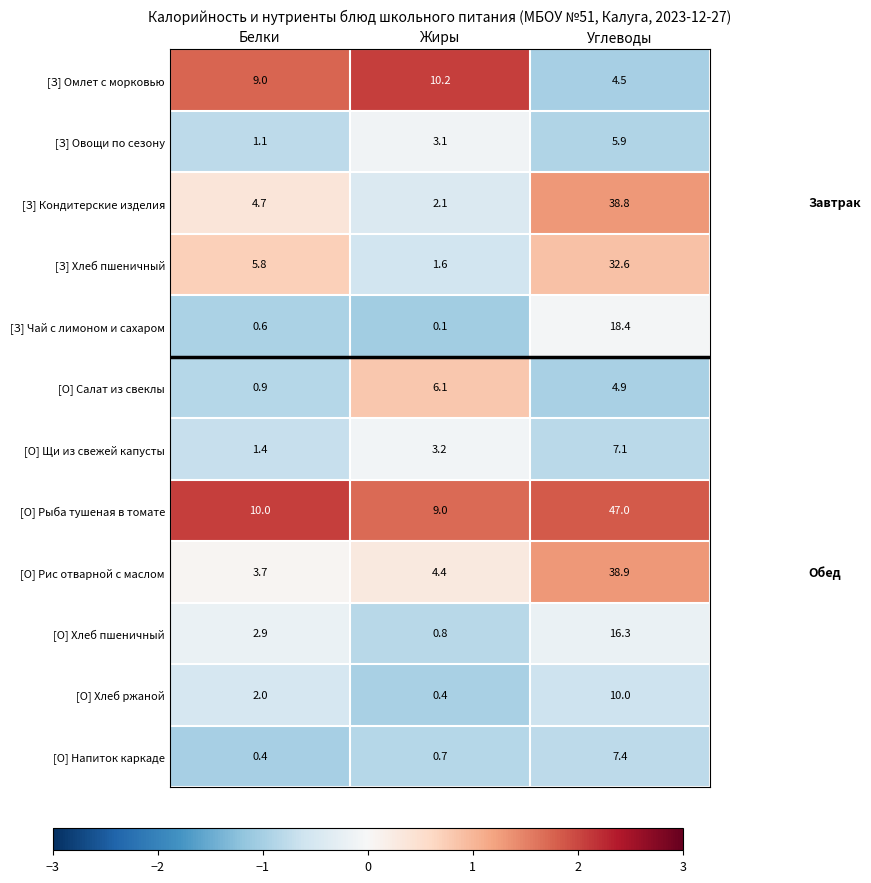

At which label does [З] Кондитерские изделия first exceed 4?

Белки